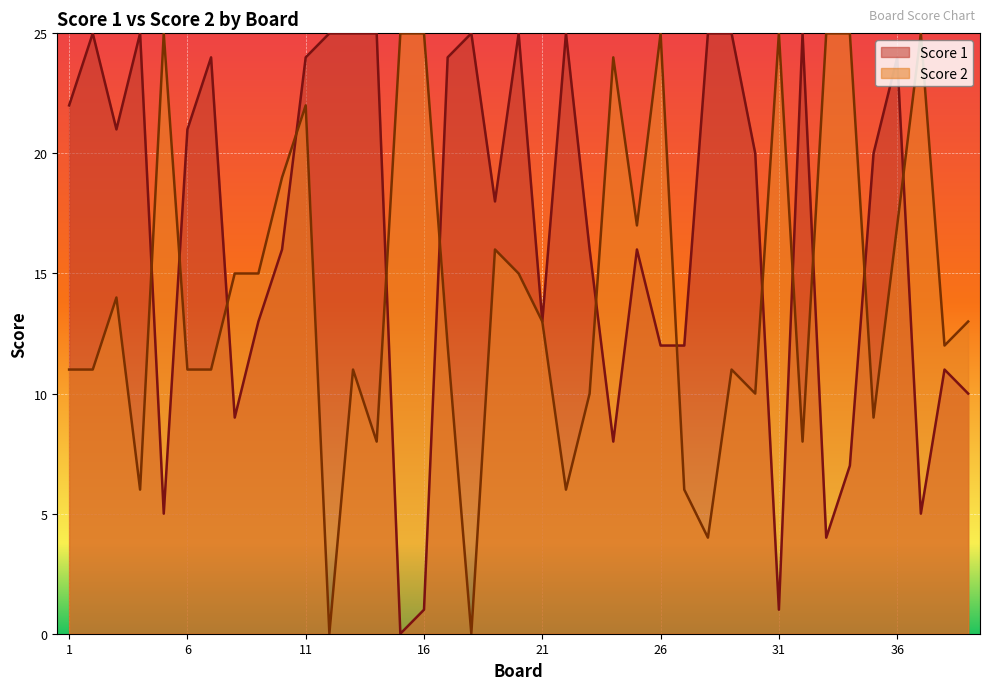

What is the total value across all series at 19?

34